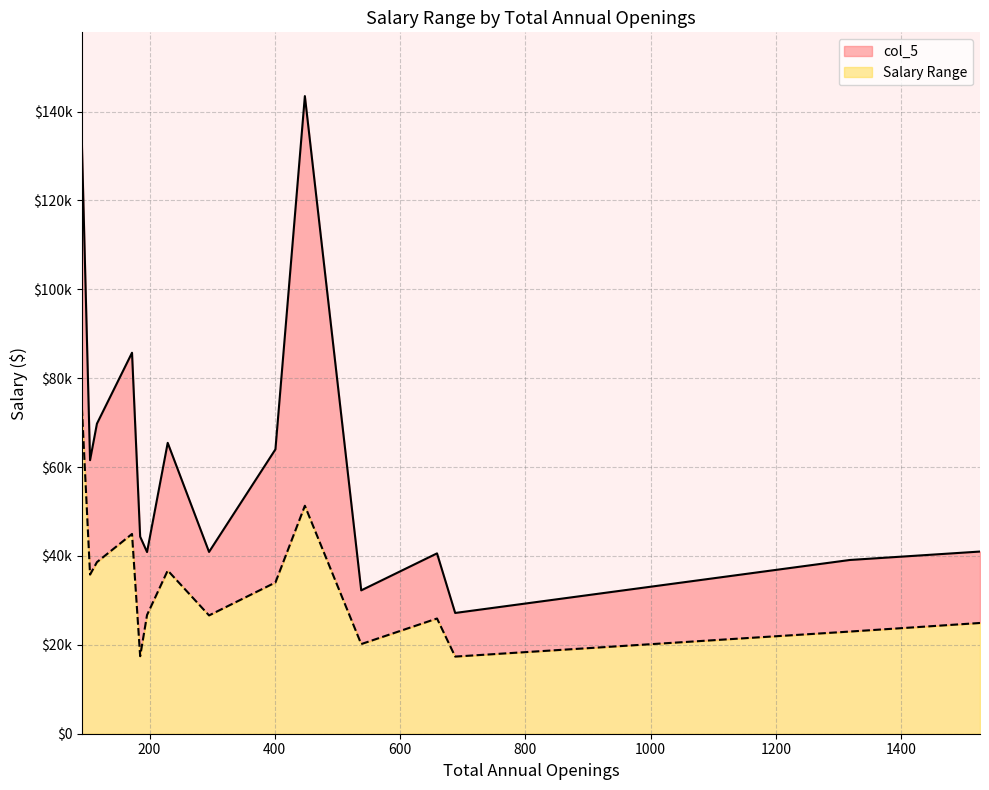

Does the chart have visible grid lines?

Yes